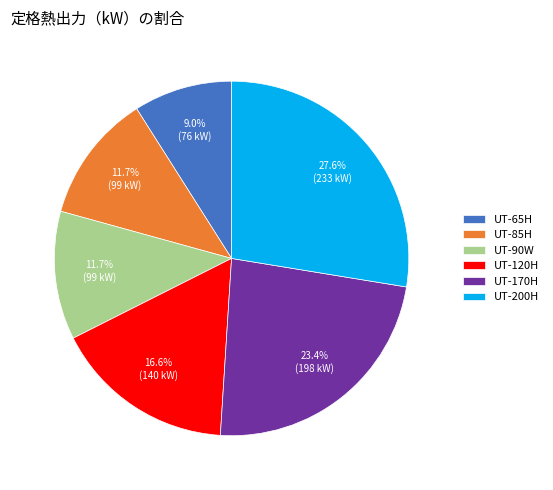

How much of the chart is everything except UT-65H?

91.0%